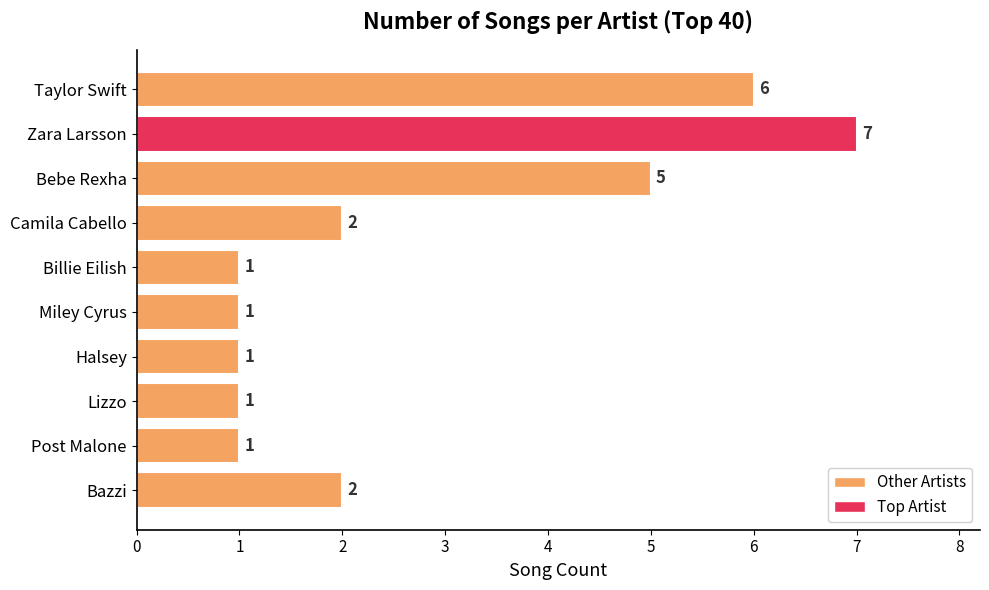

What is the value of the 2nd bar from the top?

7